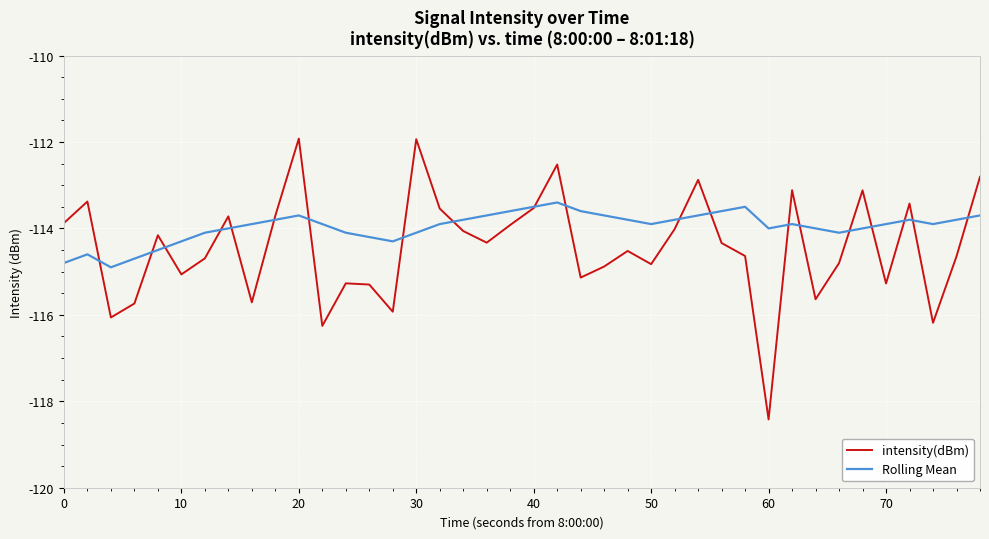

Which series has the largest range (max minus min)?

intensity(dBm)